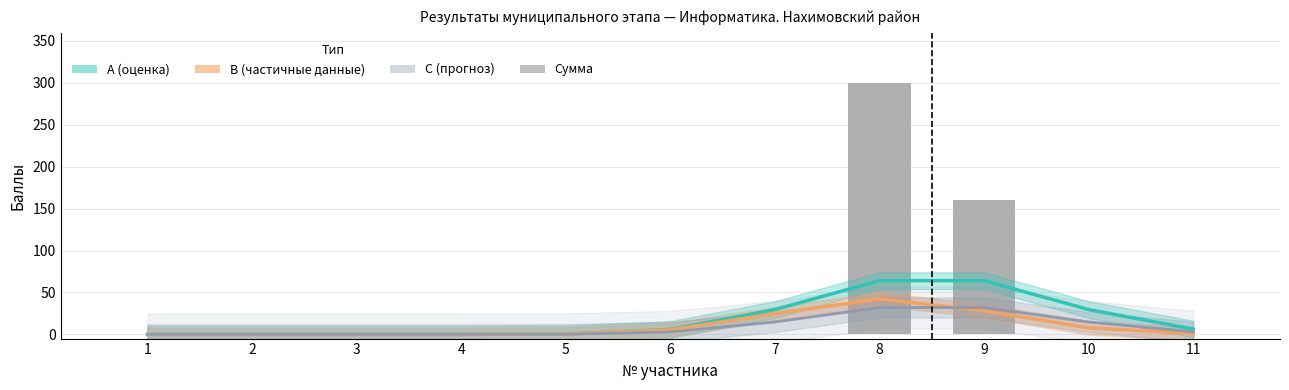

Does the chart contain any negative values?

No